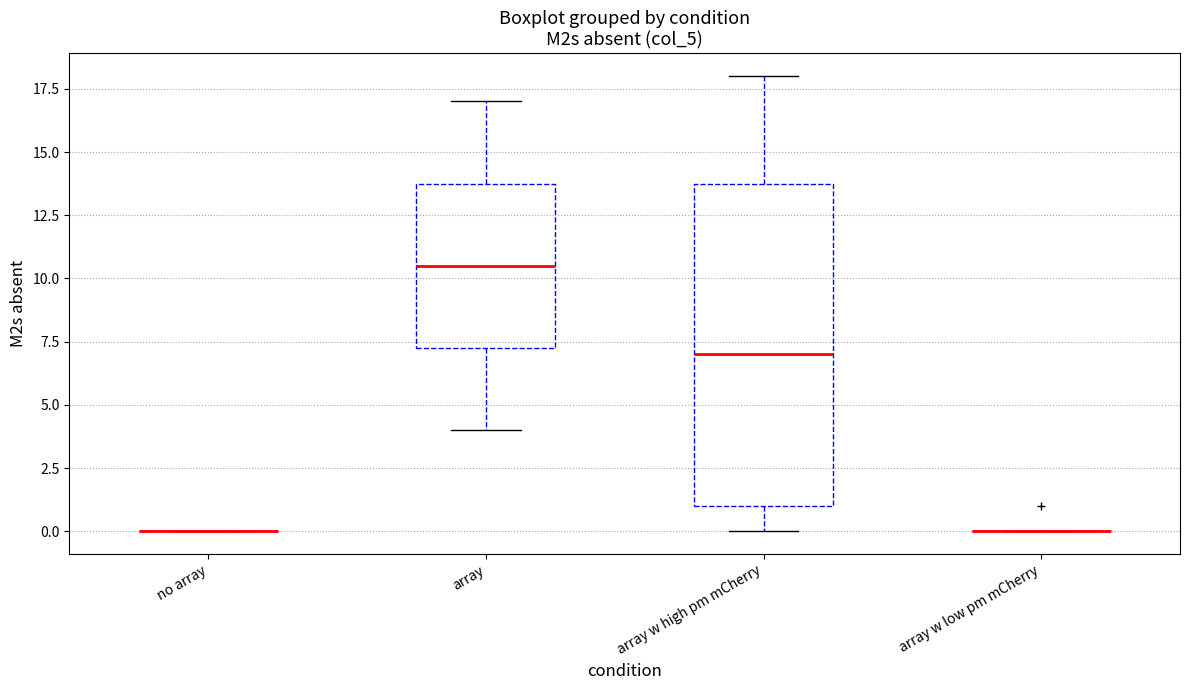

Which box is the tallest, from its lower edge to its upper edge?

array w high pm mCherry